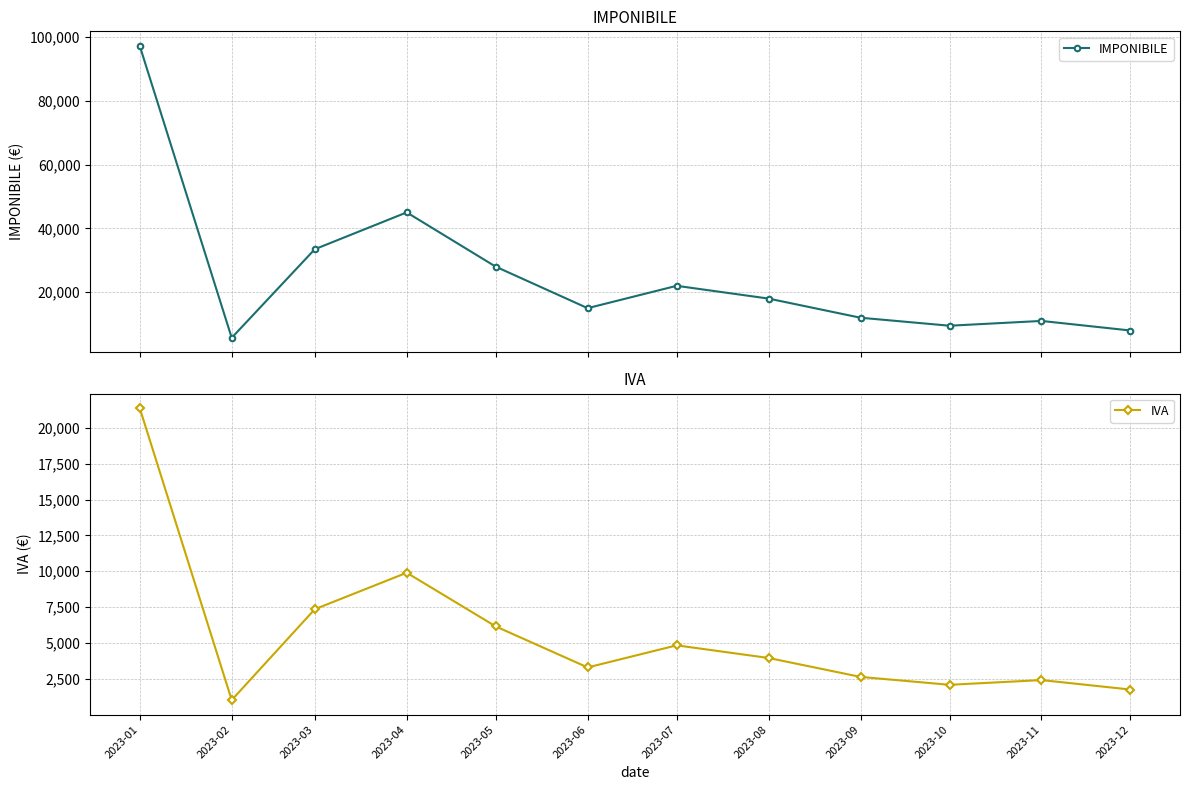

Between 2023-02 and 2023-10, which series saw the biggest shift?

IMPONIBILE